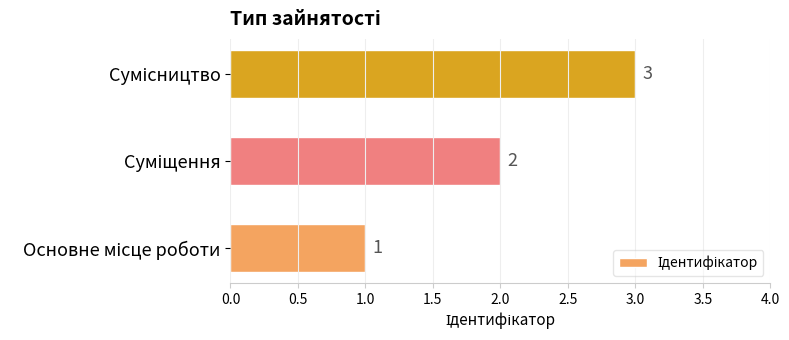

How many values are between 1 and 3?

3